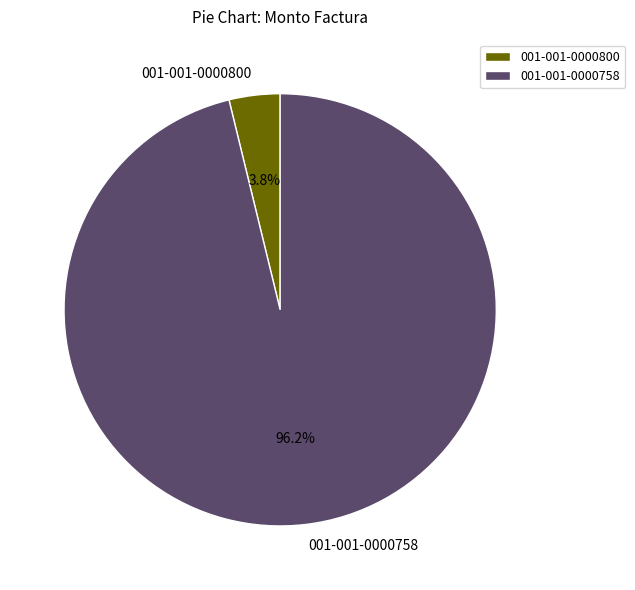

Which slice represents more than half of the pie?

001-001-0000758